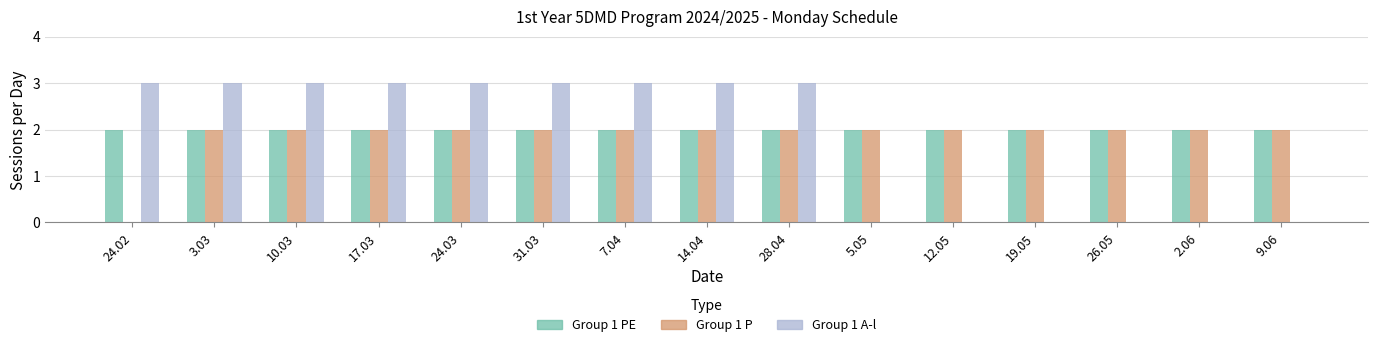

Which series has the largest total across all categories?

Group 1 PE